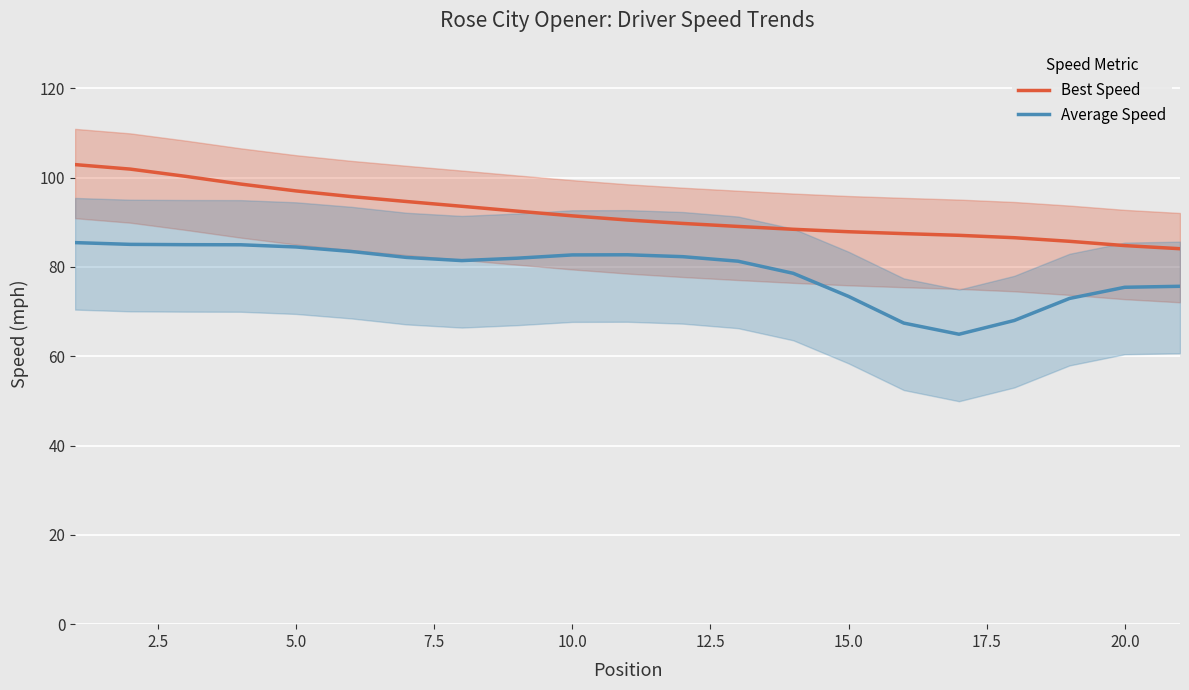

Reading left to right, extract all data points from this chart.

Best Speed: 102.9	101.9	100.3	98.6	97.0	95.8	94.7	93.6	92.5	91.4	90.5	89.7	89.1	88.4	87.9	87.5	87.1	86.5	85.7	84.8	84.1
Average Speed: 85.4	85.1	85.0	85.0	84.5	83.5	82.1	81.4	82.0	82.7	82.7	82.3	81.3	78.6	73.4	67.4	64.9	68.0	72.9	75.4	75.7